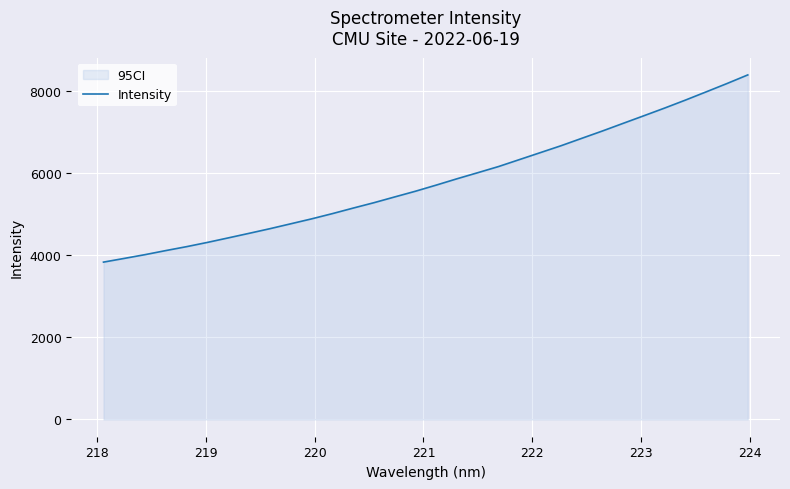

What is the smallest value displayed?

3831.8